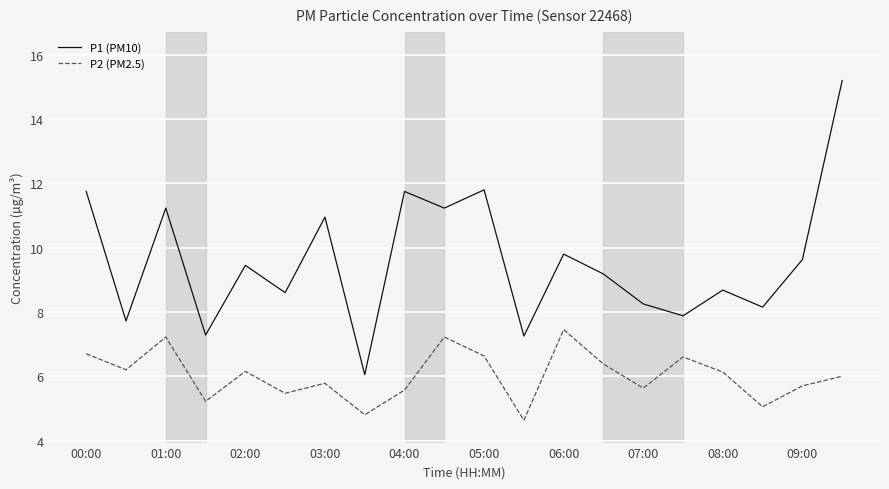

List the series in order of their peak value, lowest first.

P2 (PM2.5), P1 (PM10)